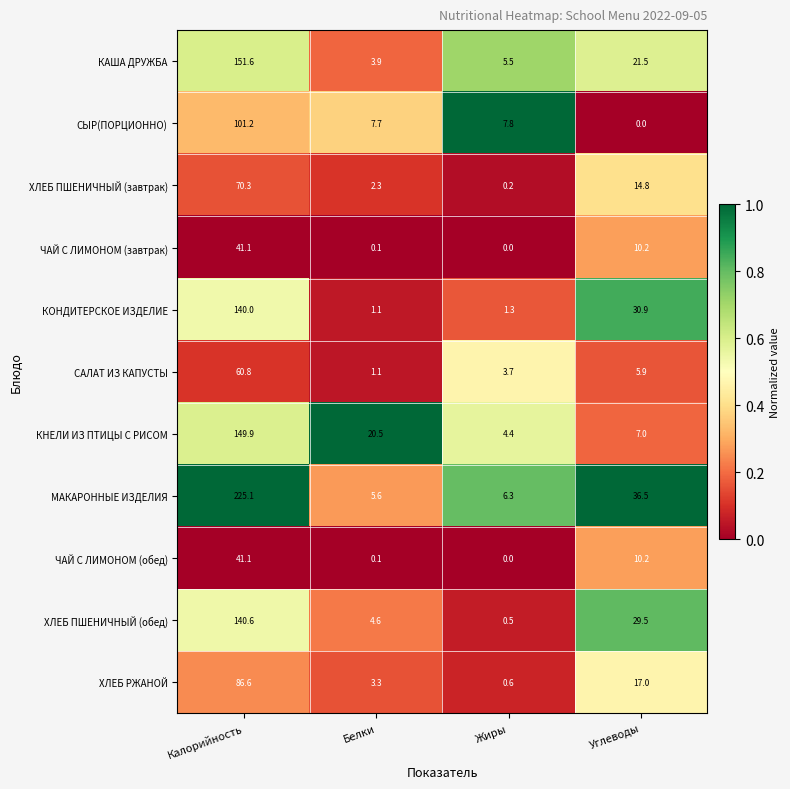

What is the total value across all series at Белки?

50.3